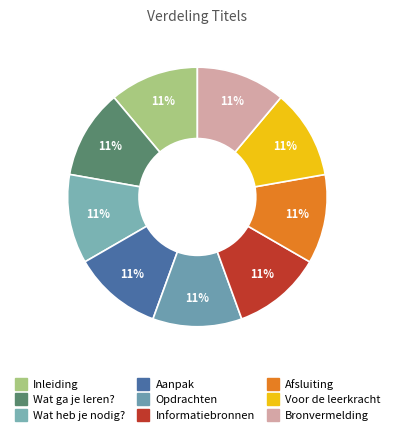

To the nearest percent, what is the average slice percentage?

11%